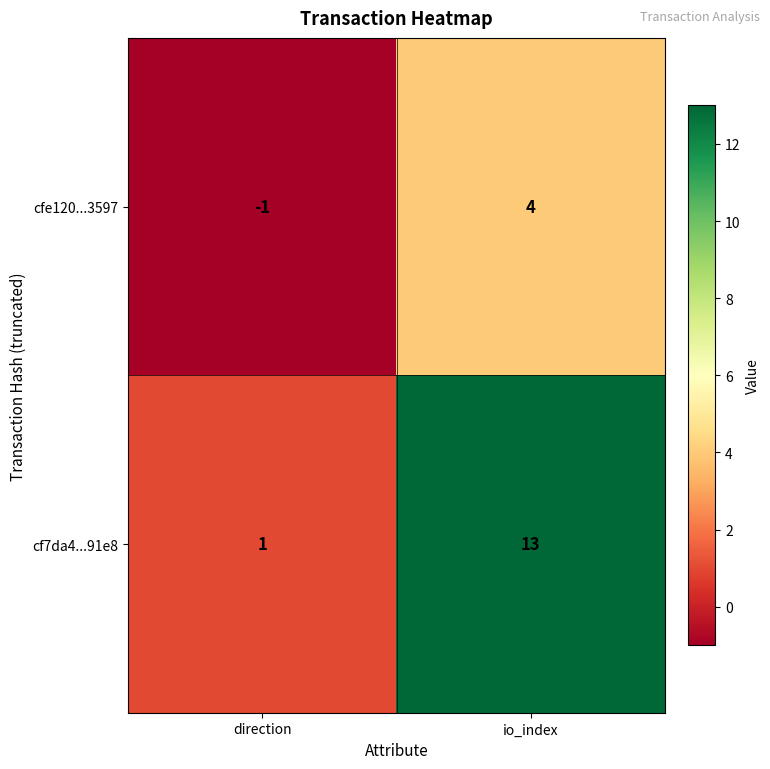

Where is cfe120...3597 nearest to the value 1?

direction